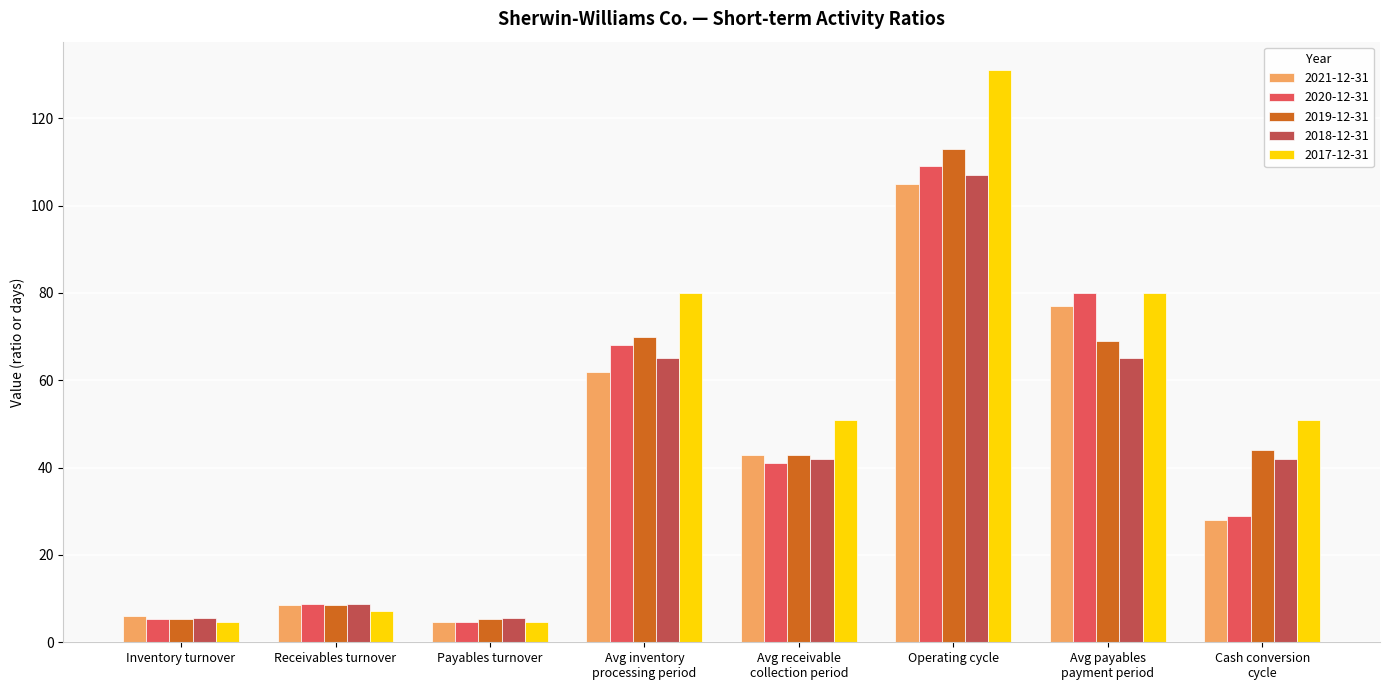

What is the total value across all series at Operating cycle?

565.0